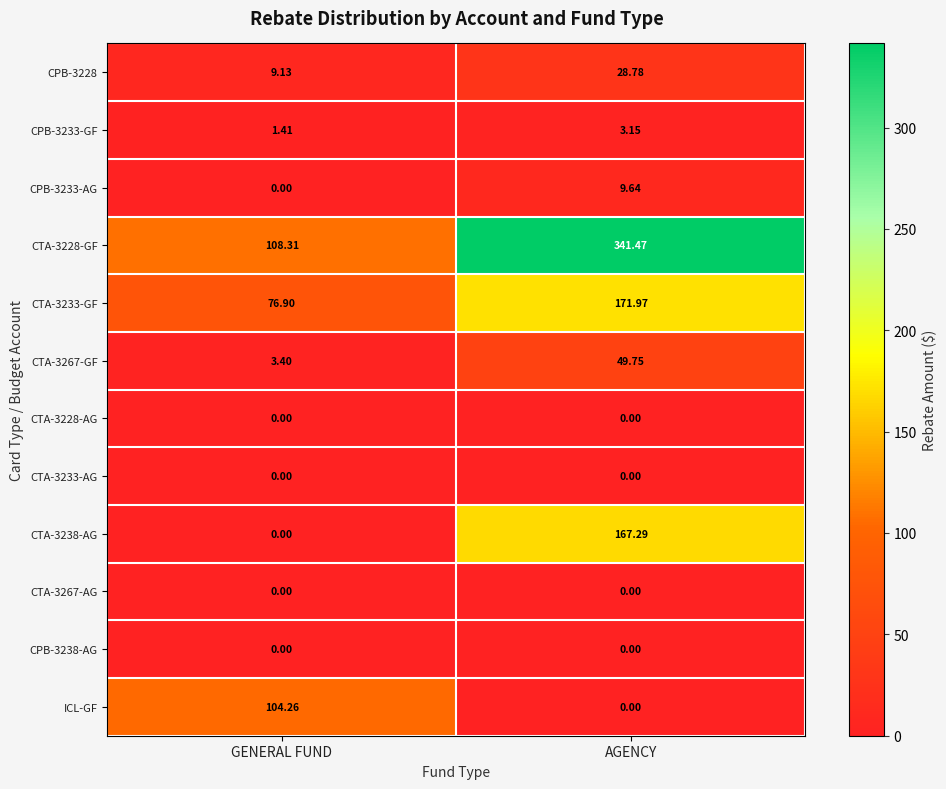

Rank the categories by CPB-3228 value from highest to lowest.

AGENCY, GENERAL FUND